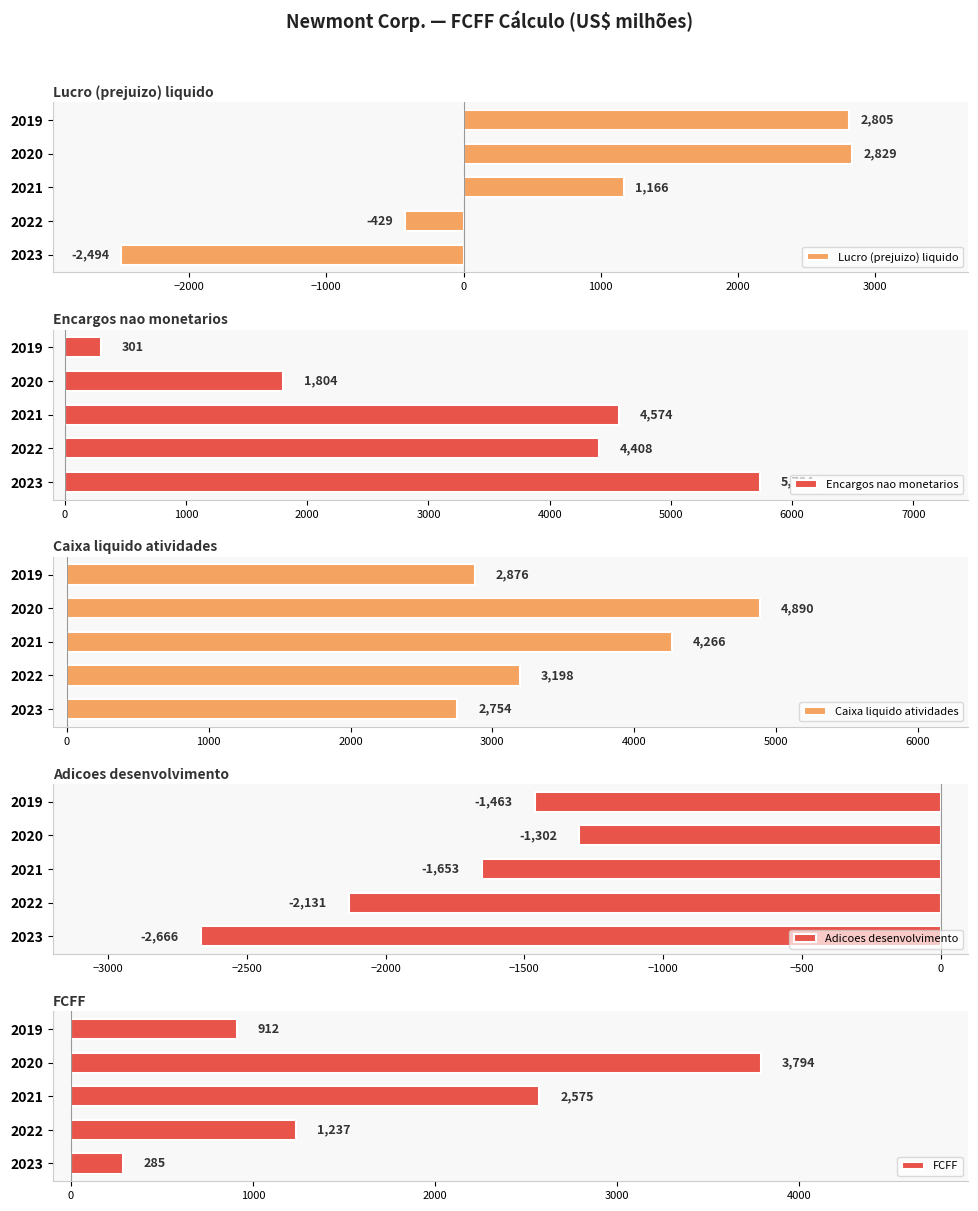

What is the difference between the maximum and second lowest values in the FCFF series?

2882